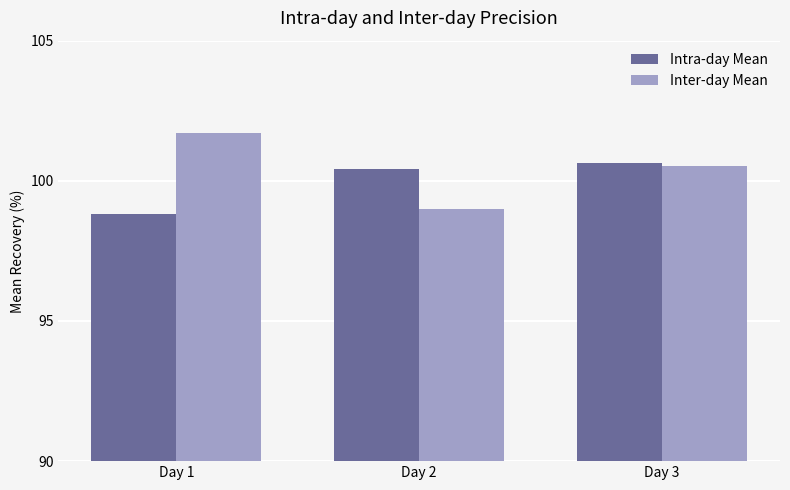

Is it true that Intra-day Mean equals 159.6 at Day 2?

False